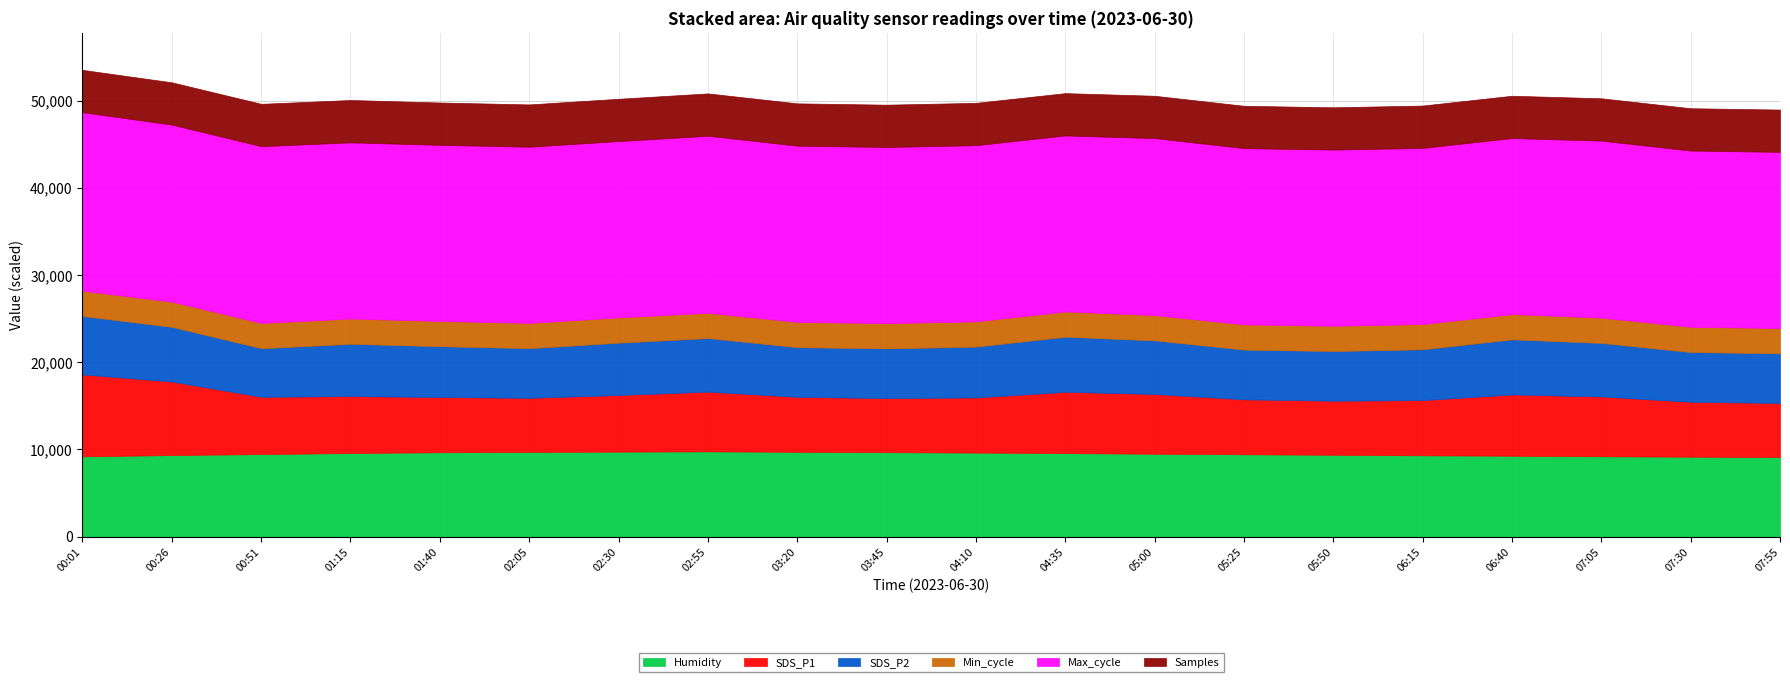

What is the minimum value for Humidity?

9130.0